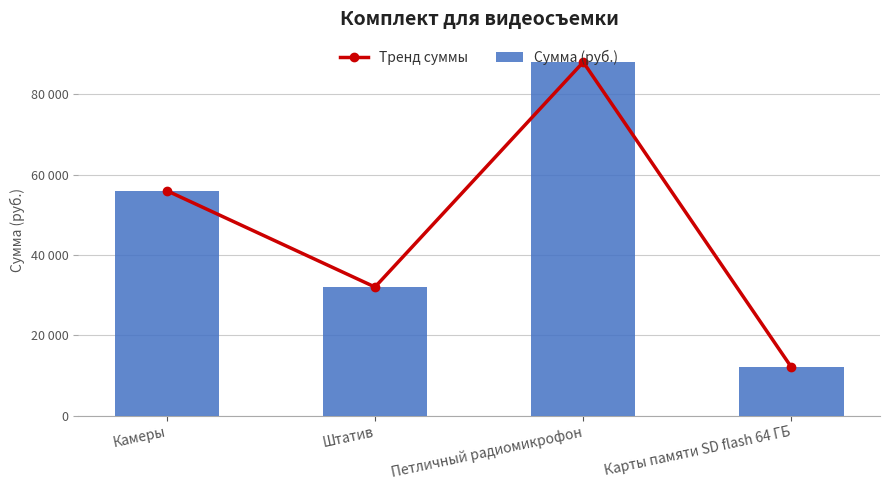

Between Камеры and Карты памяти SD flash 64 ГБ, which is larger?

Камеры